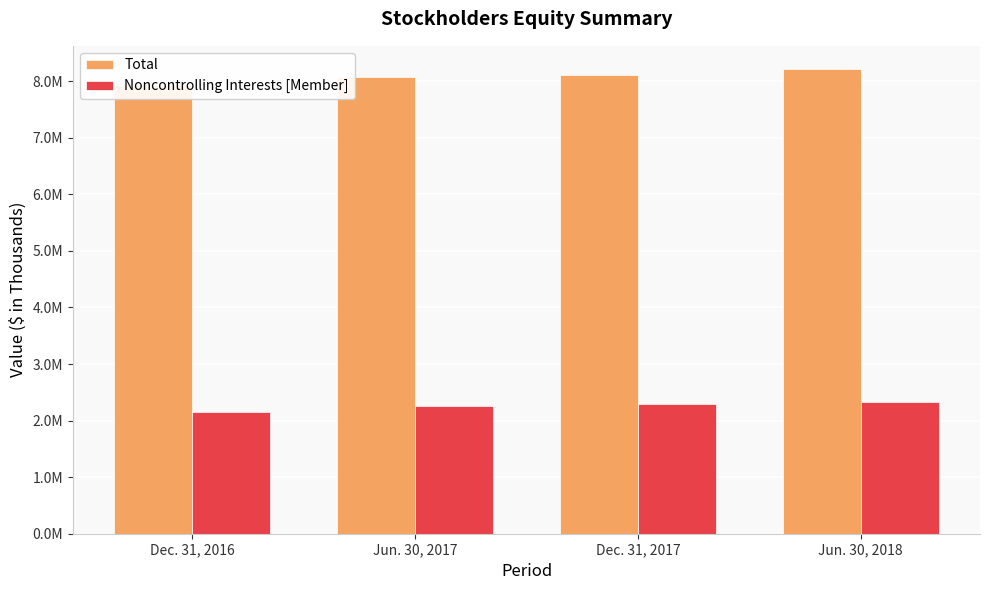

List the series in order of their peak value, lowest first.

Noncontrolling Interests [Member], Total